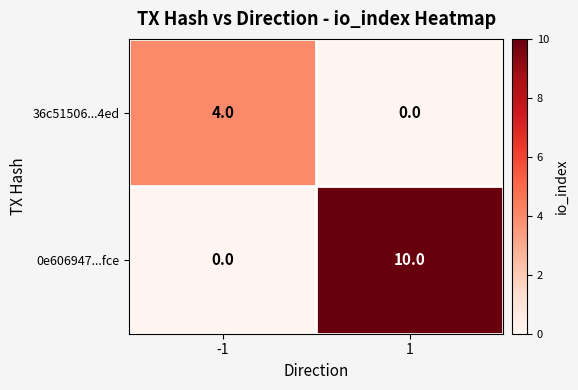

What is the average value of the 0e606947...fce series?

5